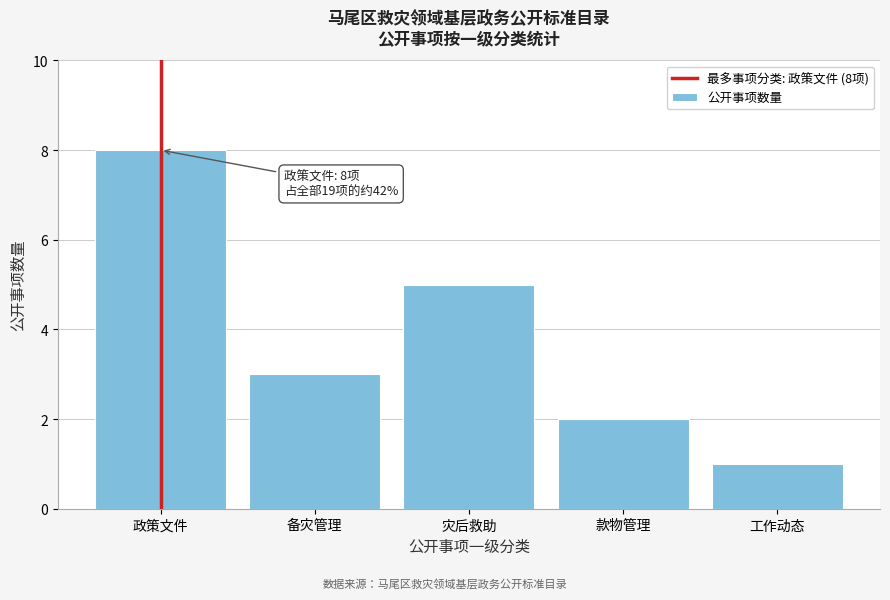

Reading left to right, transcribe all the data shown in this chart.

政策文件=8	备灾管理=3	灾后救助=5	款物管理=2	工作动态=1